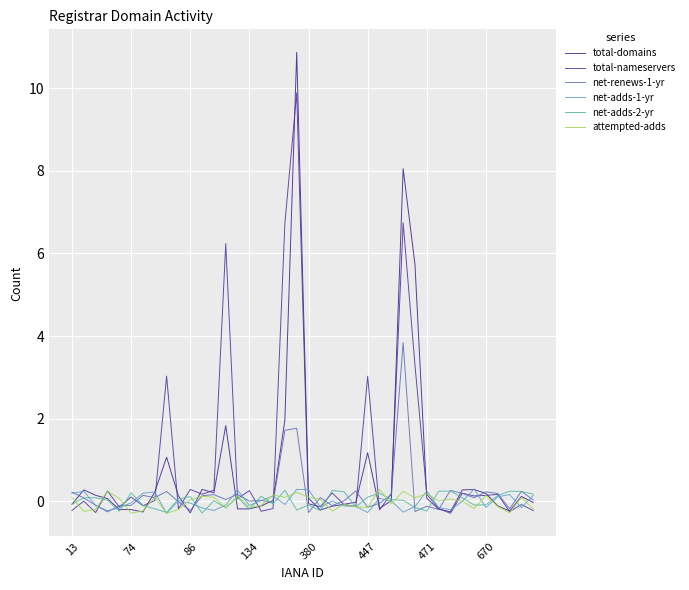

How many lines are shown in the chart?

6